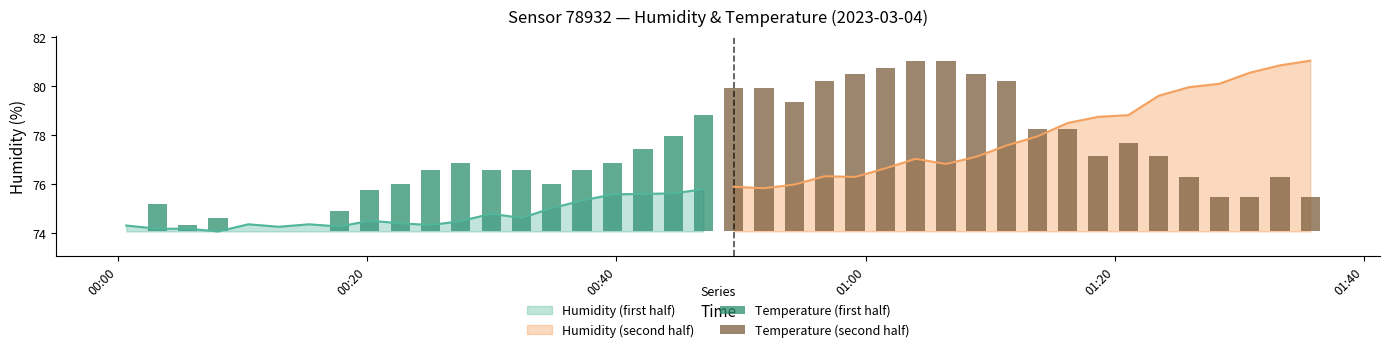

What is the minimum value for Humidity (first half)?

74.1